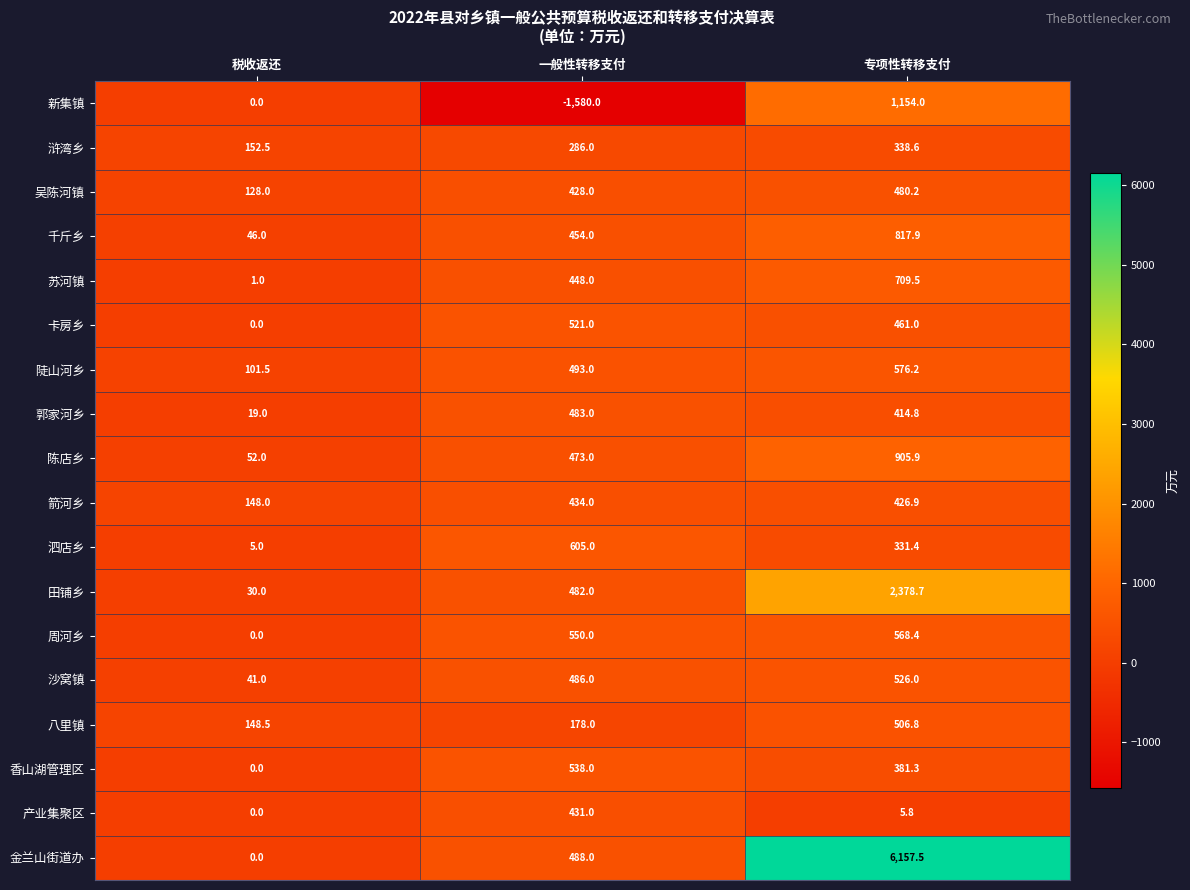

The value of 新集镇 at 税收返还 is -1421.5. True or false?

False